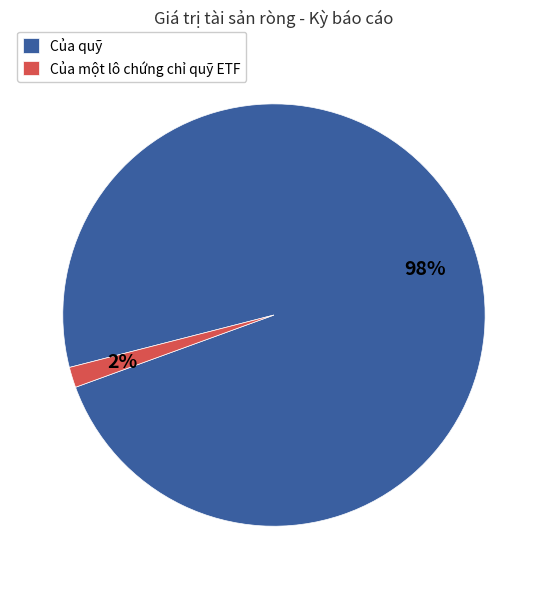

Which has a higher value, Của quỹ or Của một lô chứng chỉ quỹ ETF?

Của quỹ